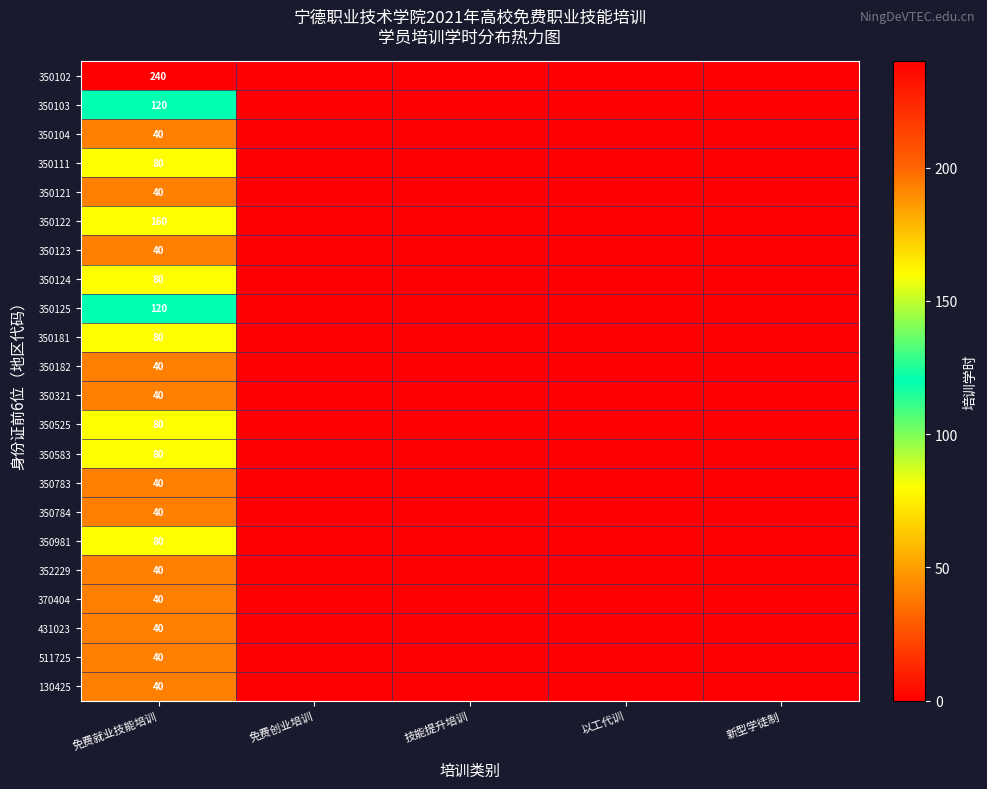

Between 免费创业培训 and 以工代训, which is larger?

免费创业培训